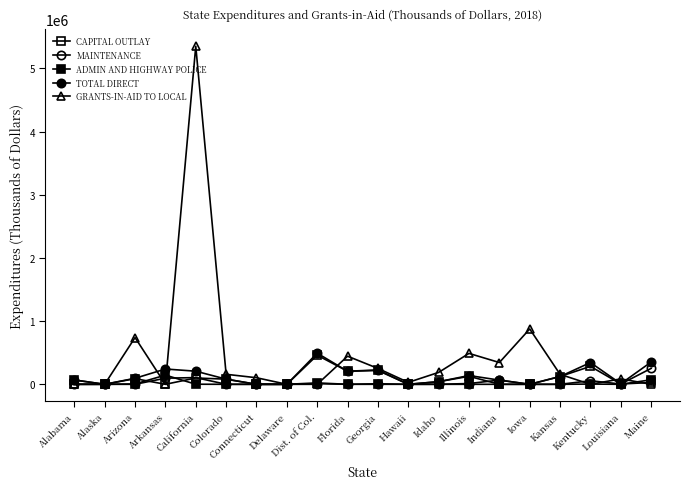

Which series changed the most between Arkansas and Louisiana?

TOTAL DIRECT